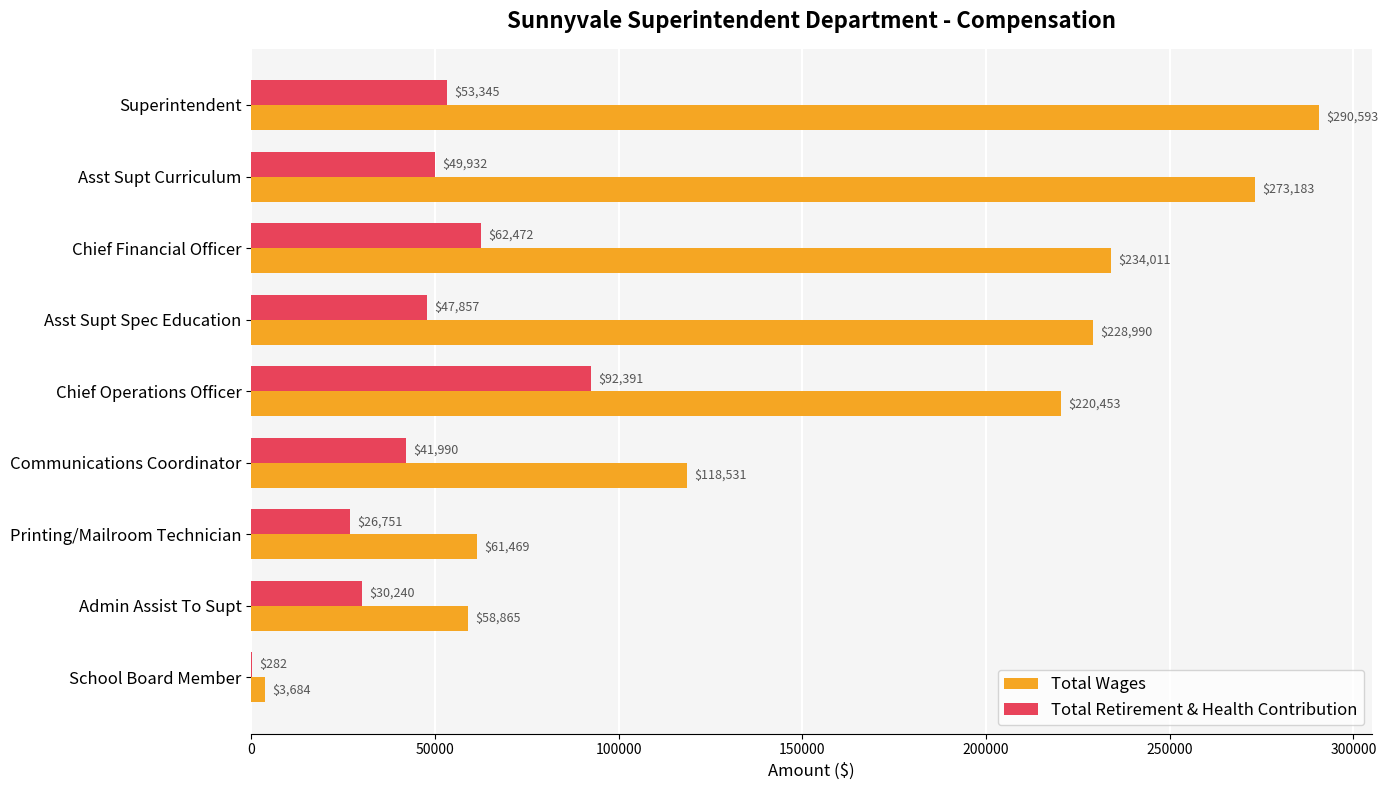

Which series has the largest total across all categories?

Total Wages